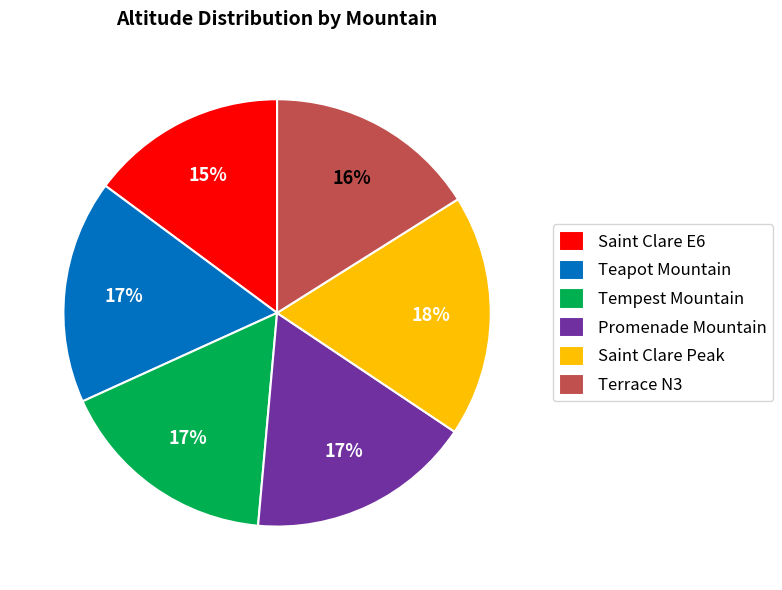

To the nearest percent, what is the difference between the Teapot Mountain and Saint Clare E6 slice percentages?

2%